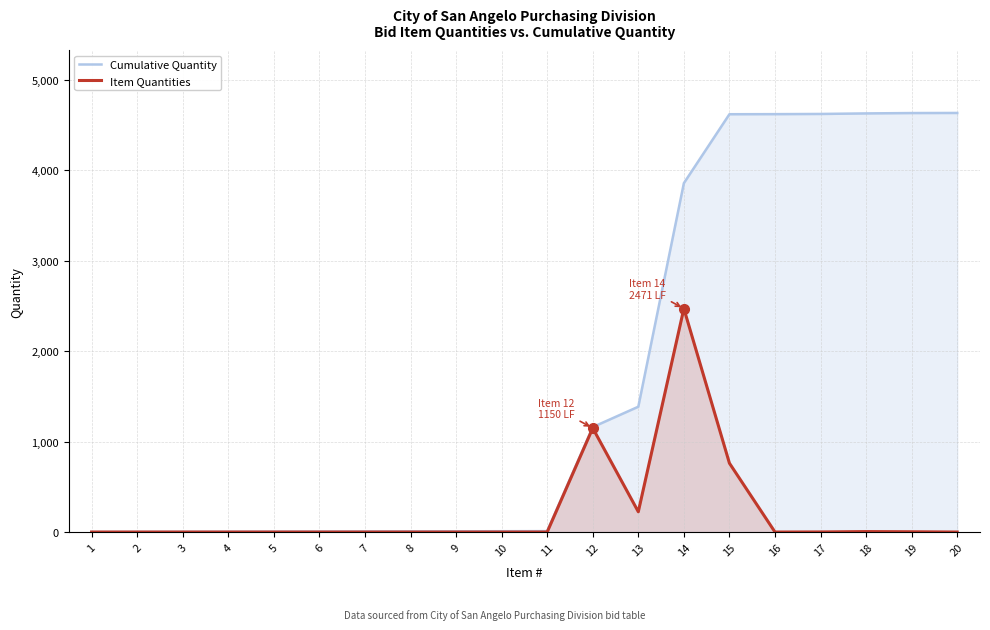

Which category has the highest value in the Cumulative Quantity series?

20